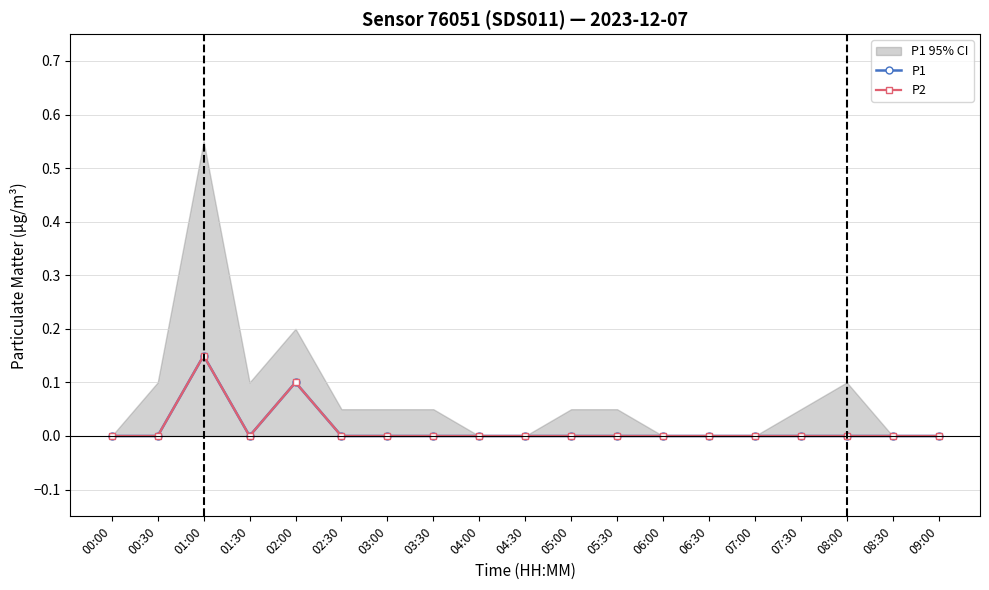

At which label does P2 reach its peak?

01:00